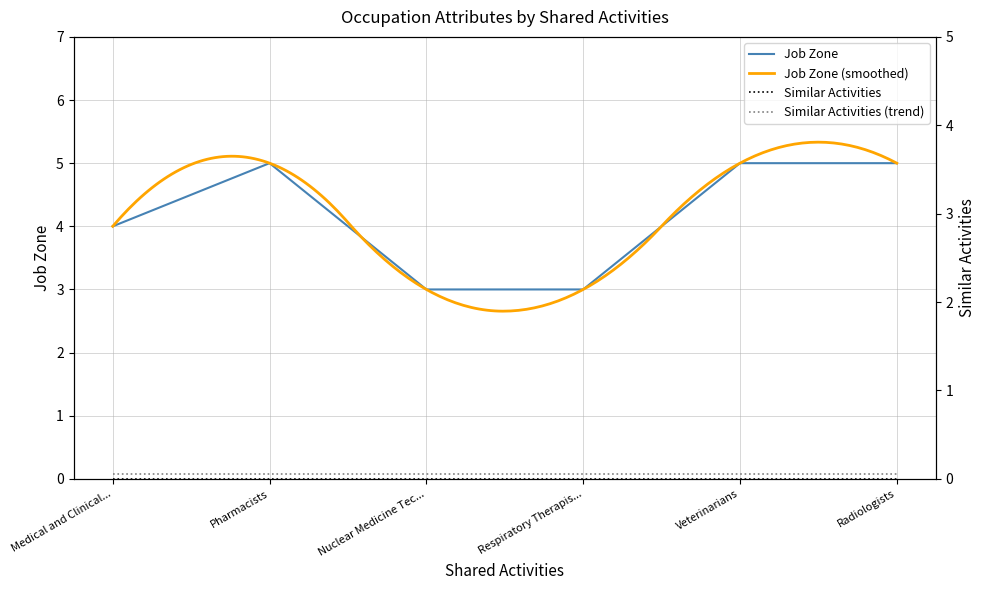

The Job Zone series shows 3 at Nuclear Medicine Tec.... True or false?

True